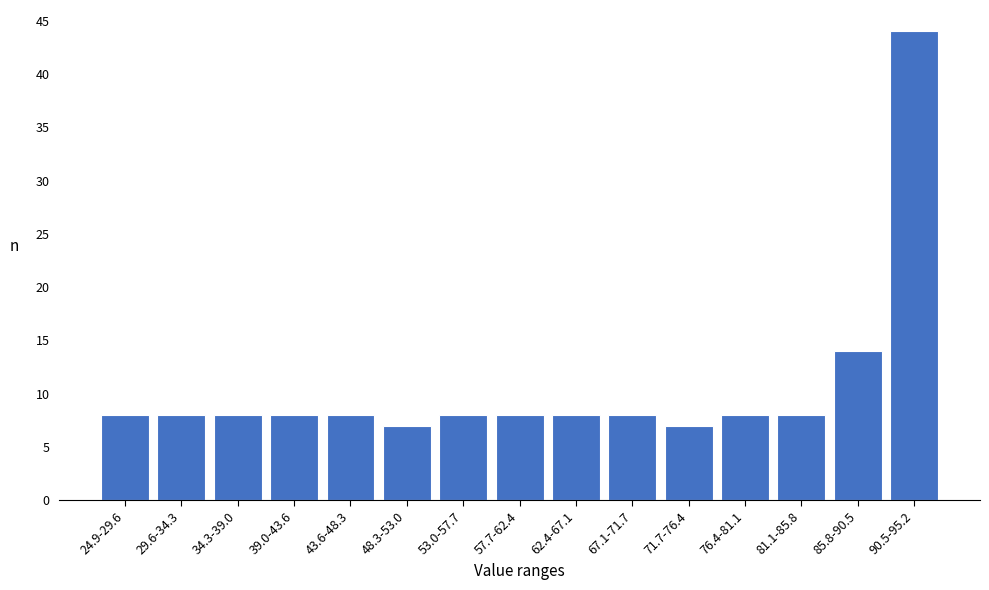

Reading right to left, extract all data points from this chart.

90.5-95.2=44	85.8-90.5=14	81.1-85.8=8	76.4-81.1=8	71.7-76.4=7	67.1-71.7=8	62.4-67.1=8	57.7-62.4=8	53.0-57.7=8	48.3-53.0=7	43.6-48.3=8	39.0-43.6=8	34.3-39.0=8	29.6-34.3=8	24.9-29.6=8